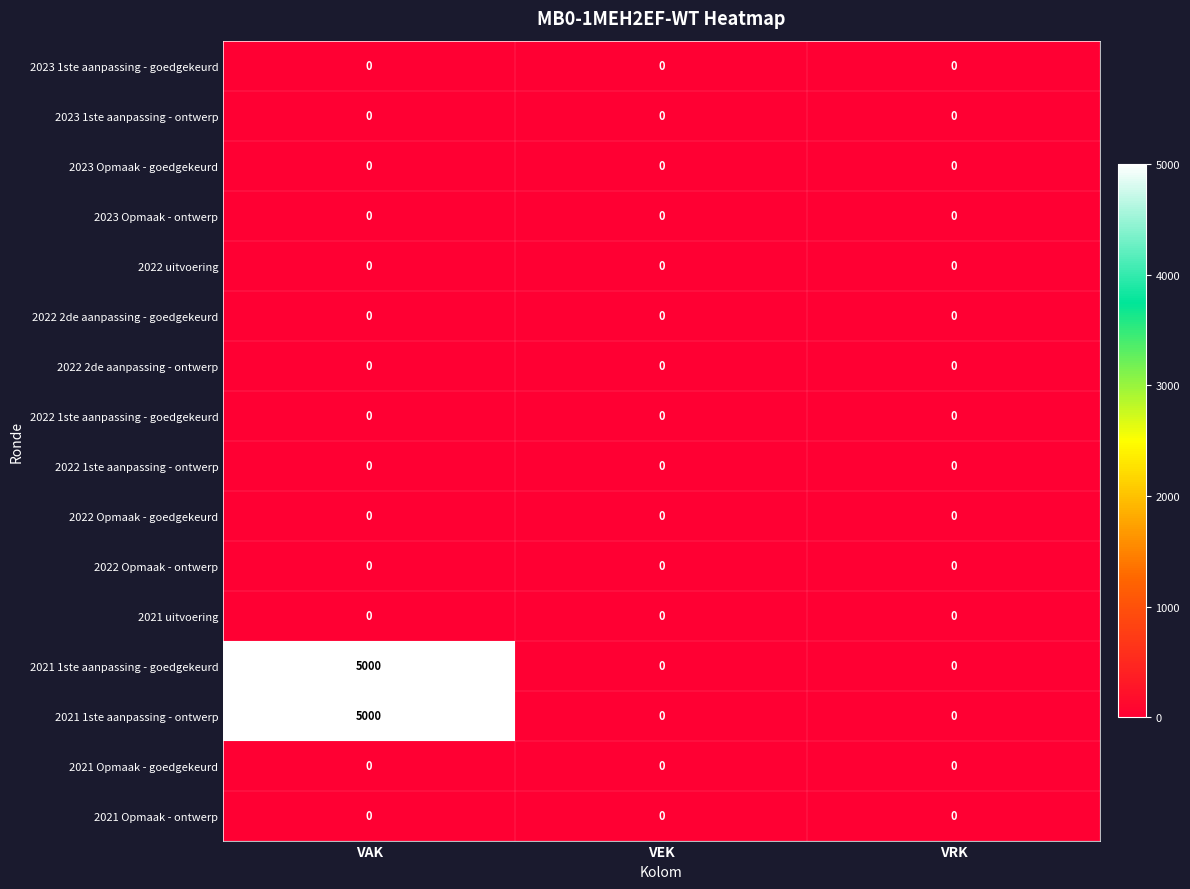

True or false: 2023 1ste aanpassing - goedgekeurd has a value of 0 at VRK.

True